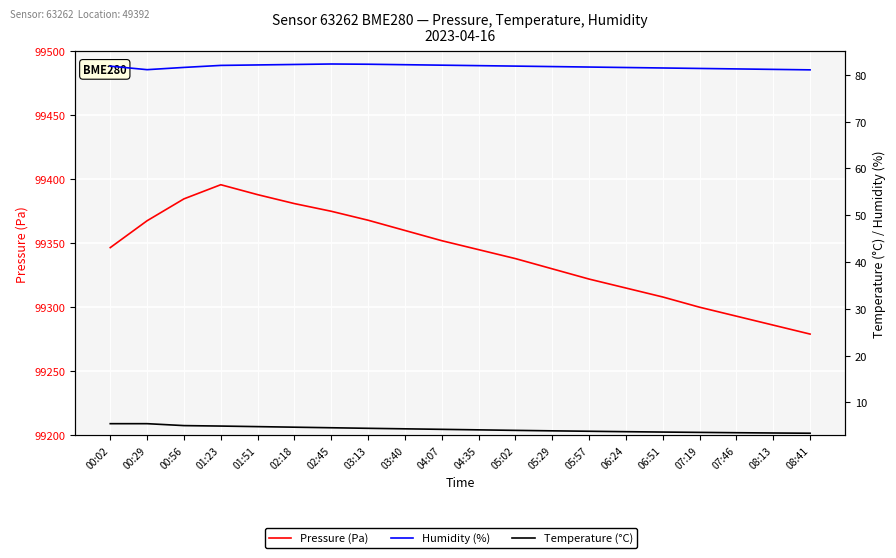

What are all the series names shown in the legend?

Pressure (Pa), Humidity (%), Temperature (°C)